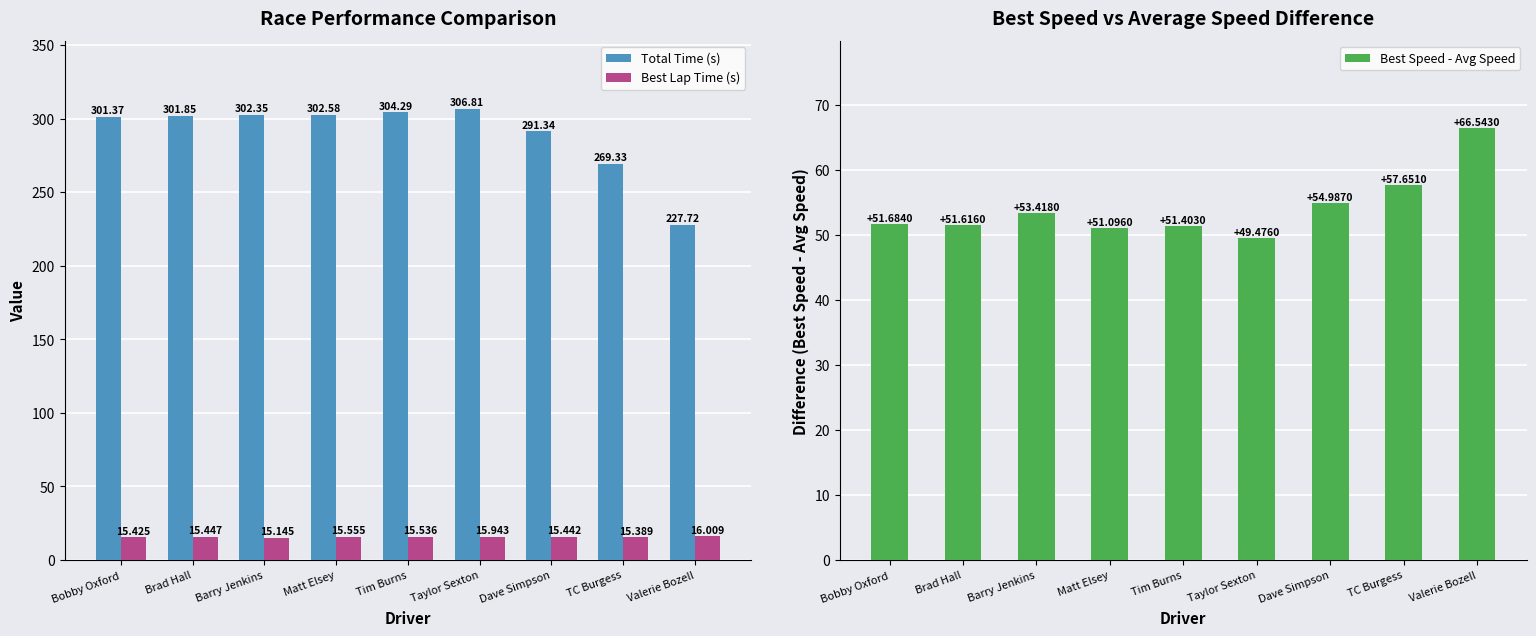

Reading left to right, extract all data points from this chart.

Total Time (s): Bobby Oxford=301.4	Brad Hall=301.8	Barry Jenkins=302.4	Matt Elsey=302.6	Tim Burns=304.3	Taylor Sexton=306.8	Dave Simpson=291.3	TC Burgess=269.3	Valerie Bozell=227.7
Best Lap Time (s): Bobby Oxford=15.4	Brad Hall=15.4	Barry Jenkins=15.1	Matt Elsey=15.6	Tim Burns=15.5	Taylor Sexton=15.9	Dave Simpson=15.4	TC Burgess=15.4	Valerie Bozell=16.0
Best Speed - Avg Speed: Bobby Oxford=51.7	Brad Hall=51.6	Barry Jenkins=53.4	Matt Elsey=51.1	Tim Burns=51.4	Taylor Sexton=49.5	Dave Simpson=55.0	TC Burgess=57.7	Valerie Bozell=66.5